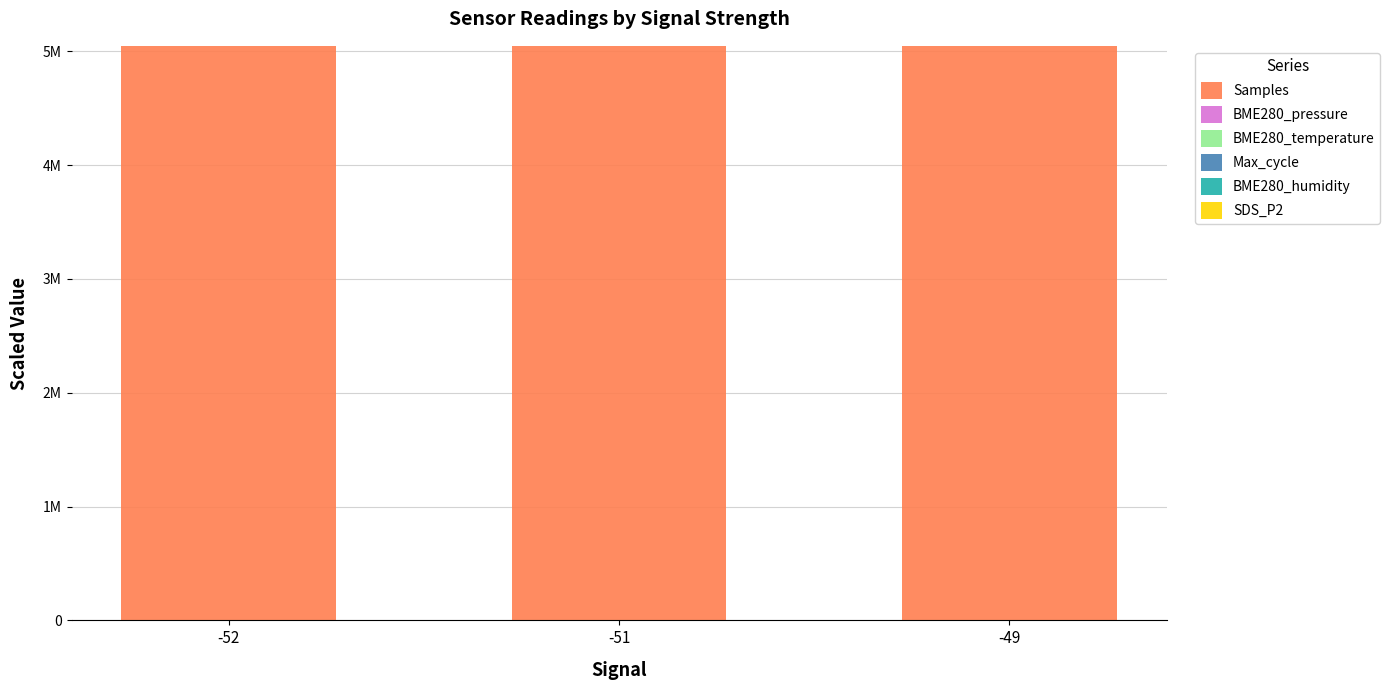

Are the bars grouped side by side (vs. stacked)?

No